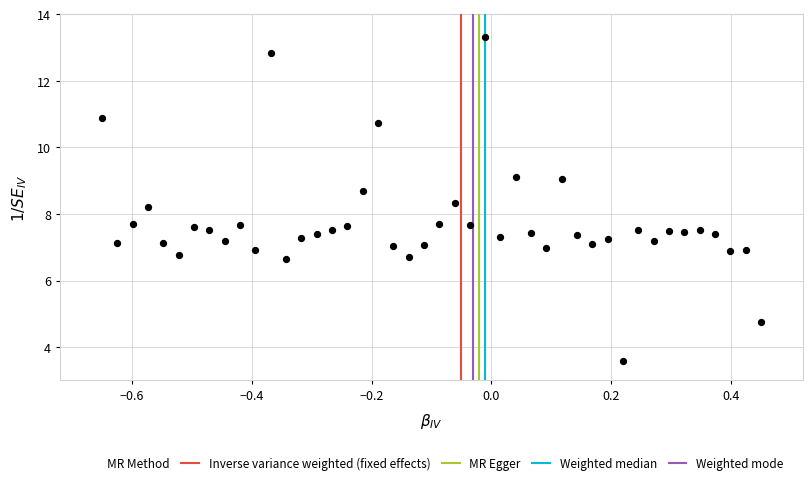

What is the range of X values (max minus min)?

1.1